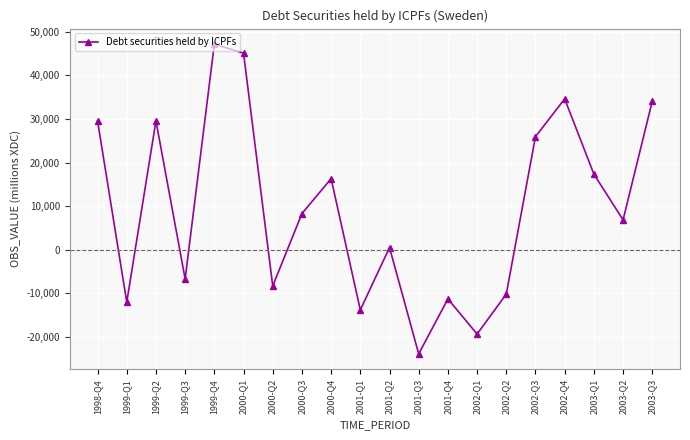

Which label corresponds to the largest value in the chart?

1999-Q4